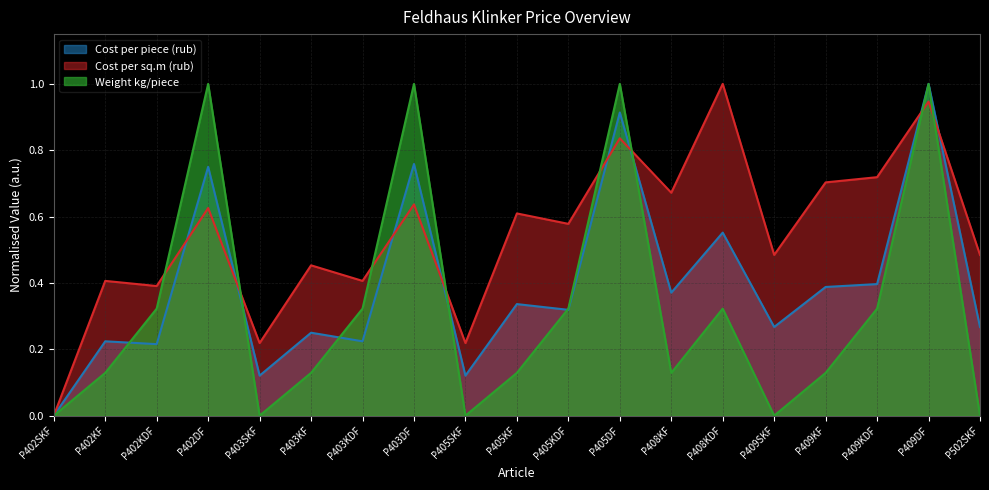

Is it true that Weight kg/piece equals 0.1 at P403KF?

True